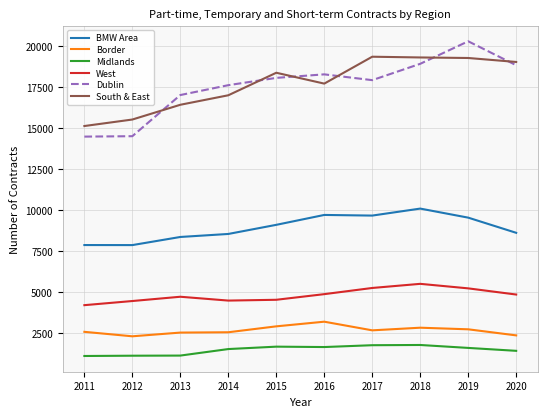

Is it true that Dublin equals 21351 at 2011?

False